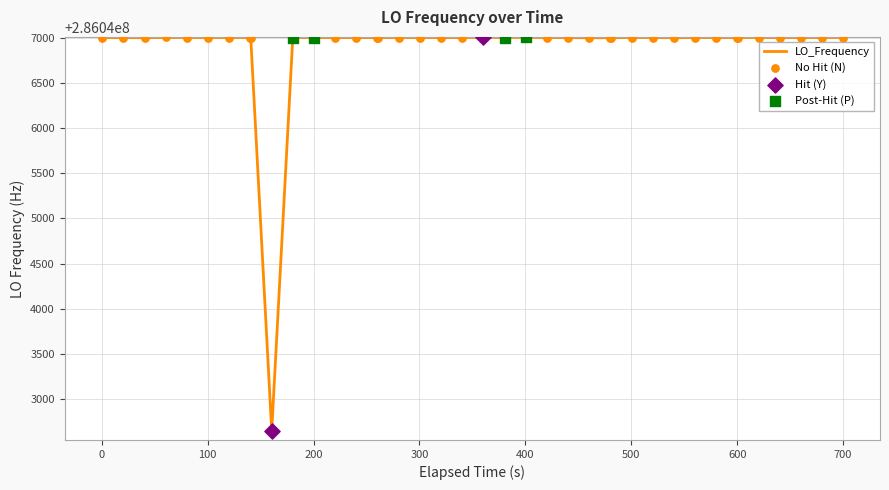

What is the difference between the maximum and minimum values?

4354.7